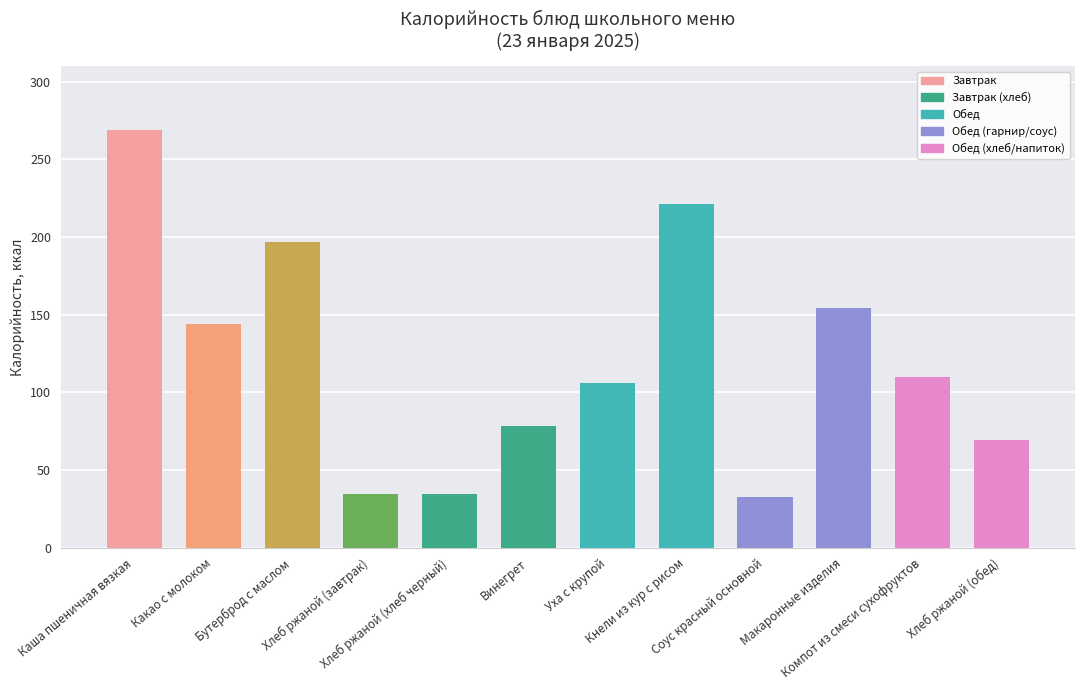

What position from the right is Винегрет?

7